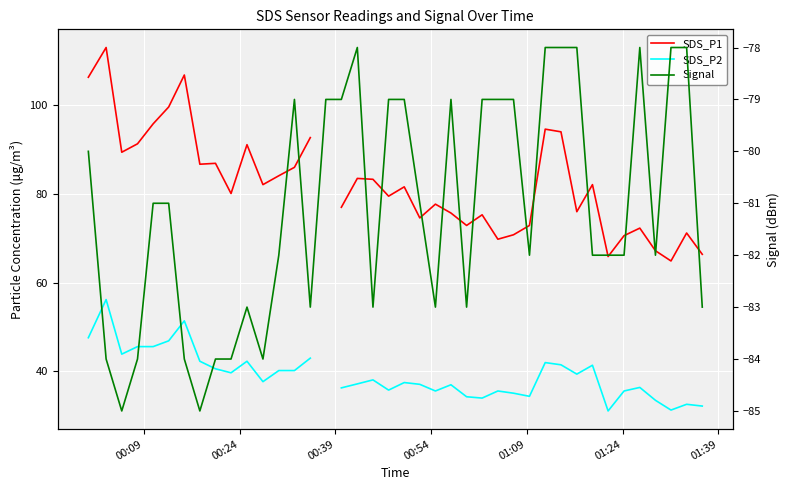

In Signal, how many points are lower than both neighbors (excluding endpoints)?

9